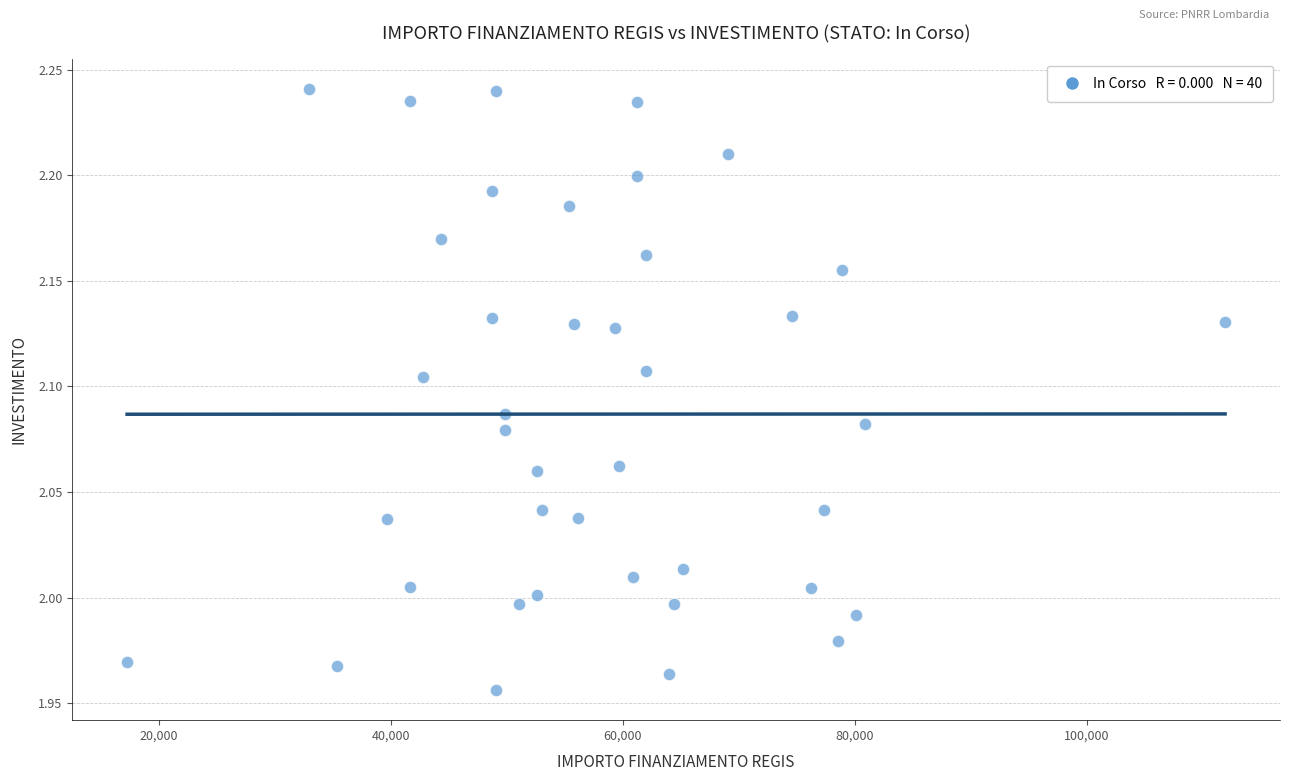

What is the range of X values (max minus min)?

94665.7